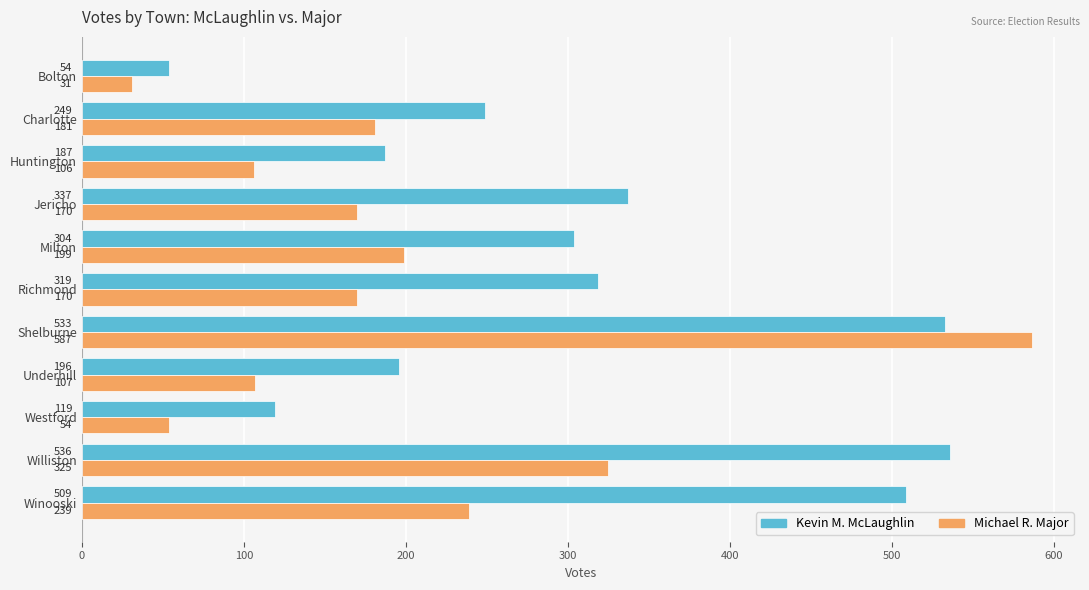

Where is Kevin M. McLaughlin nearest to the value 295?

Milton